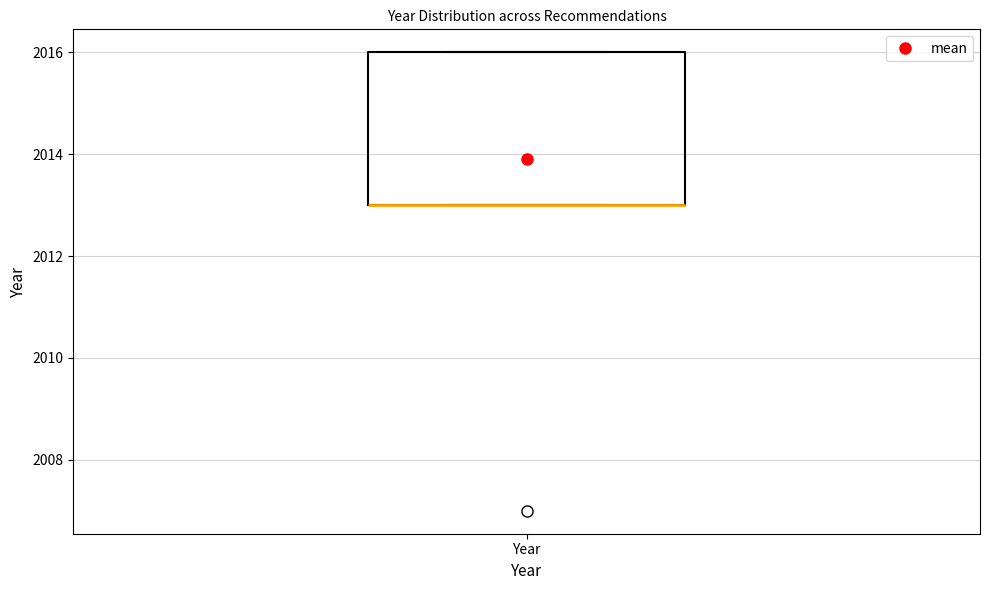

Read this box plot against the y-axis: the position of the median line, the range covered by the box, and the ends of both whiskers. The values are not printed on the chart, so give them approximately, as read against the axis.

median 2013 (drawn on the box's lower edge), box 2013 to 2016, whiskers 2013 to 2016